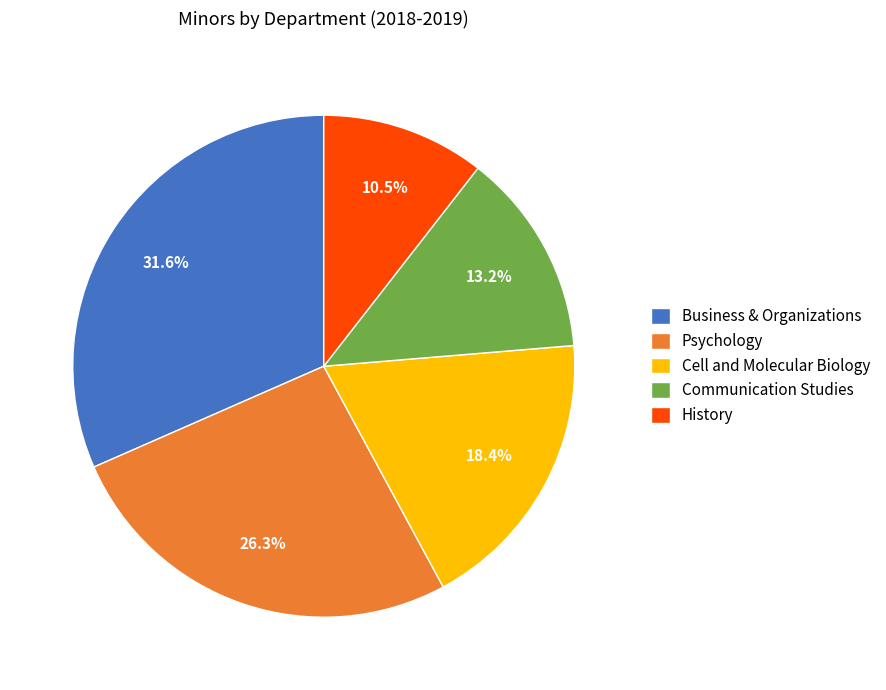

To the nearest percent, what is the difference between the largest and smallest slice percentages?

21%